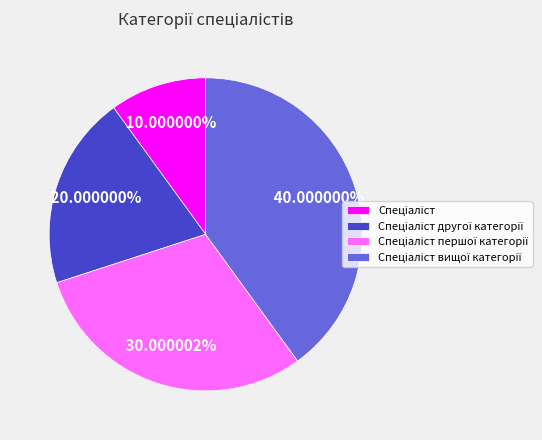

Is there any slice that represents more than half of the pie?

No